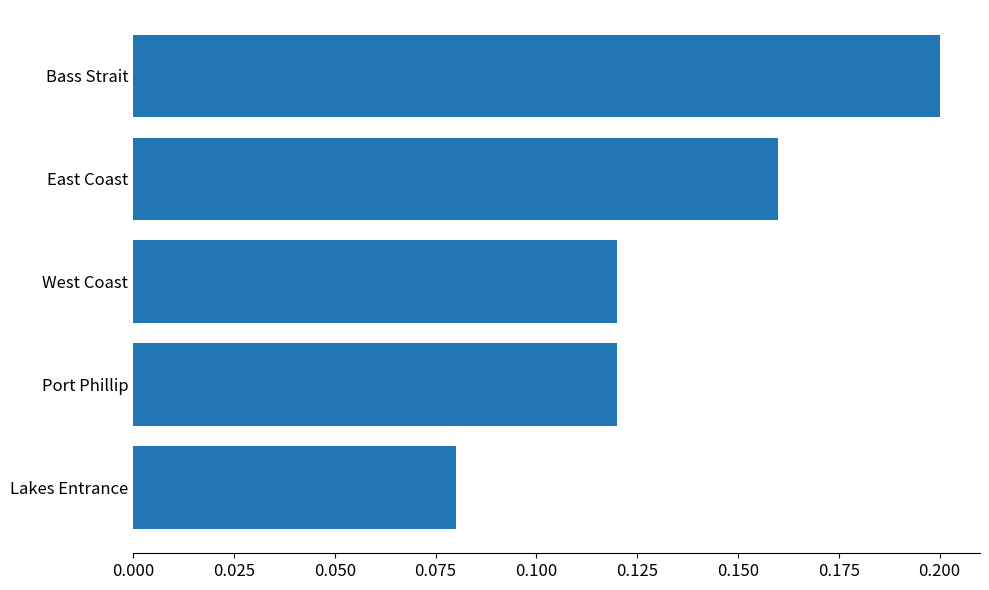

Which category has the highest value across all series?

Bass Strait